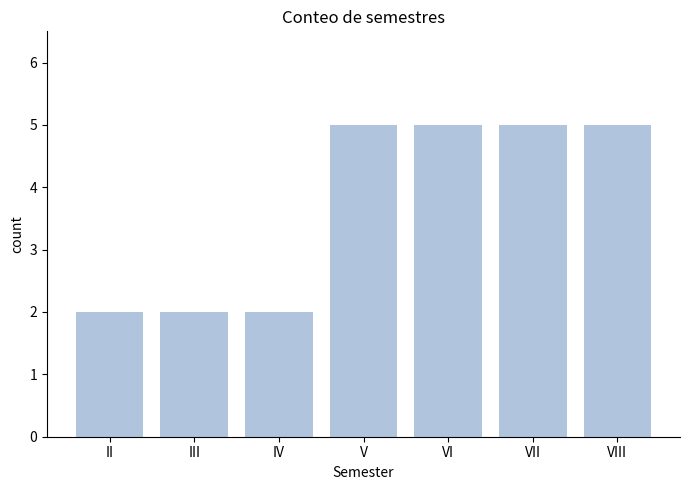

Is it true that the value at VI is 7?

False